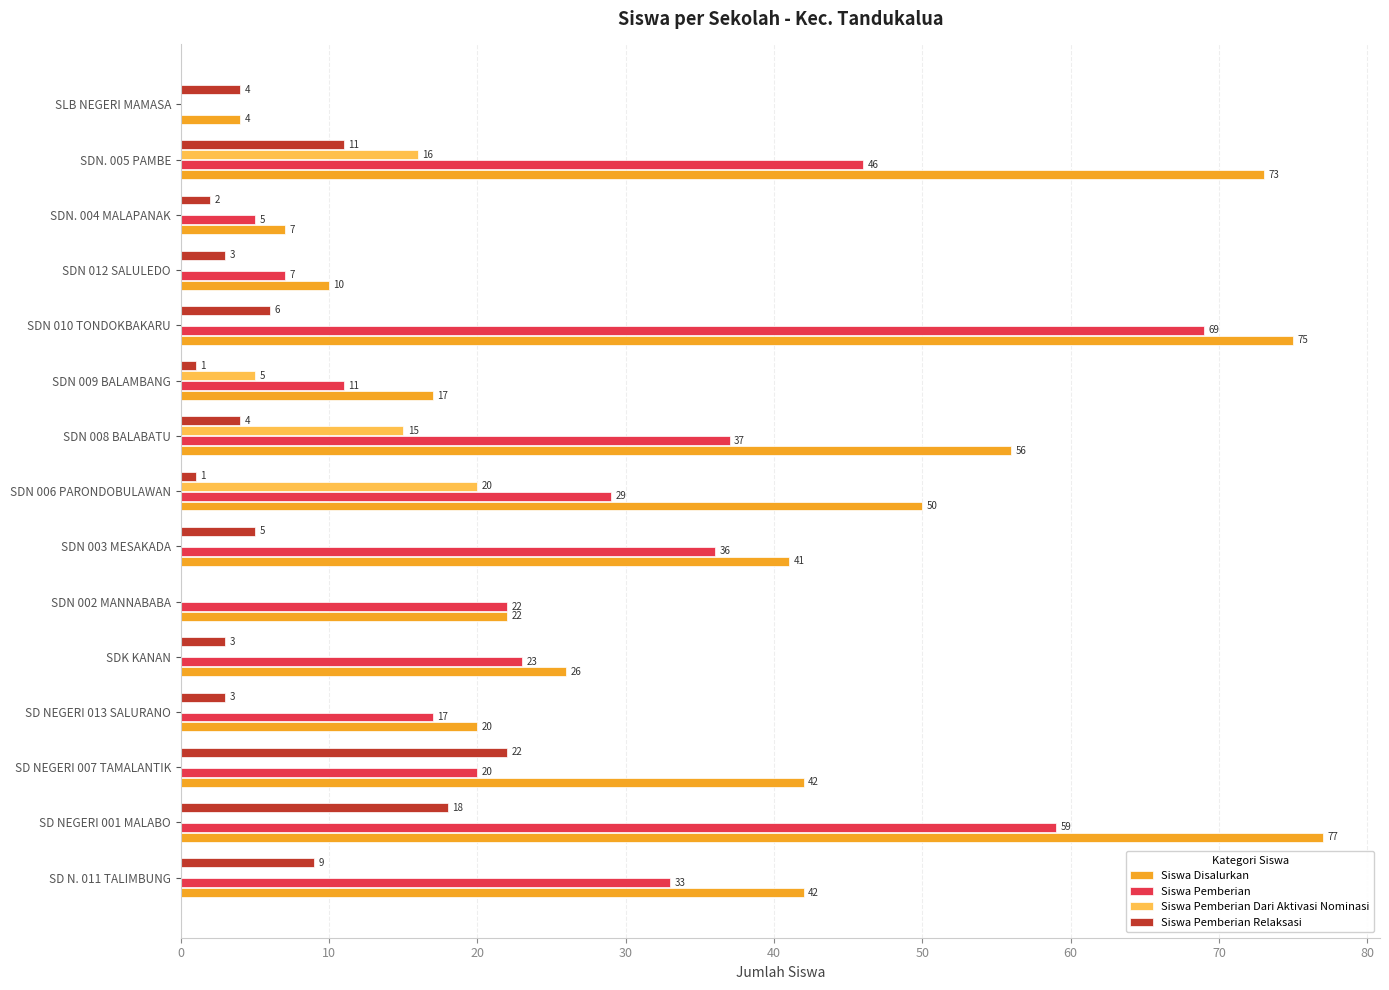

Which series changed the most between SDN 003 MESAKADA and SDN 010 TONDOKBAKARU?

Siswa Disalurkan